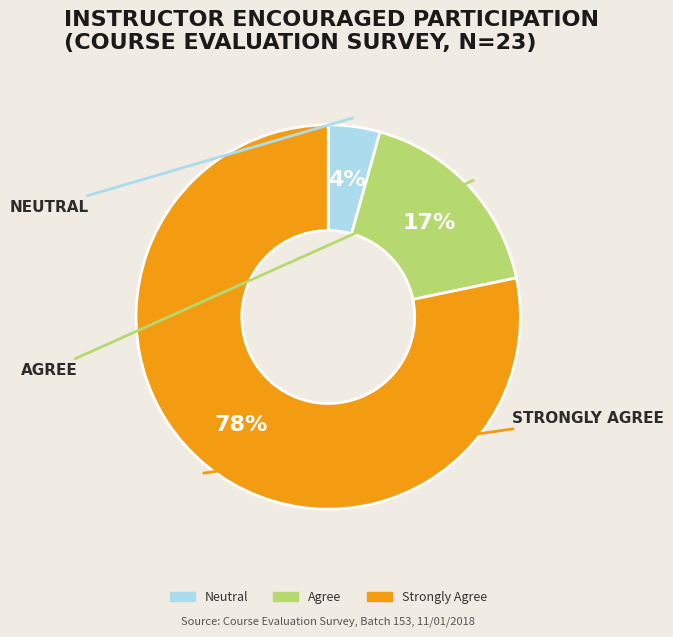

Count the number of slices in the pie.

3